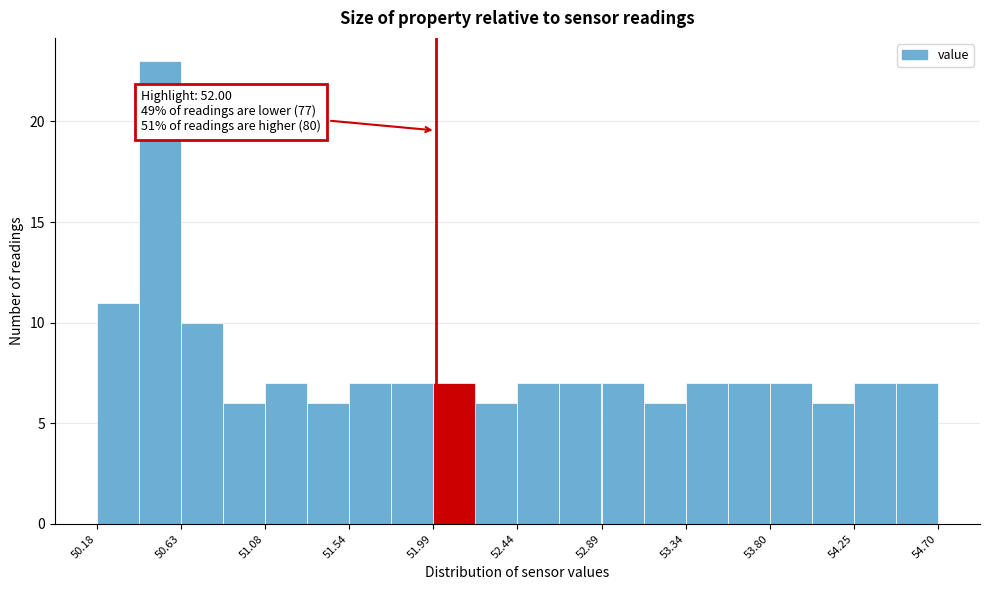

Over which range of the x-axis is the bar tallest?

50.40 to 50.65